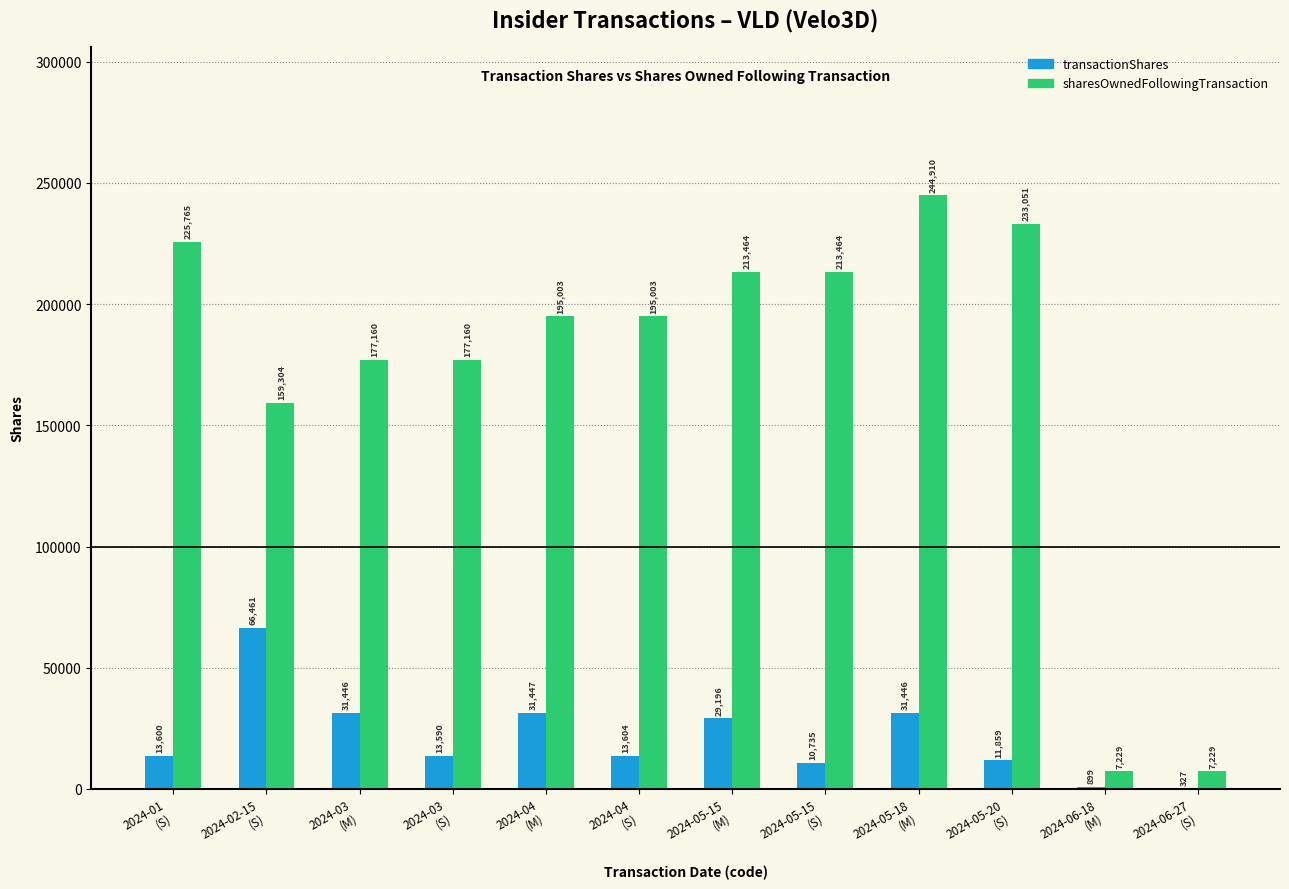

How many groups of bars are there?

12